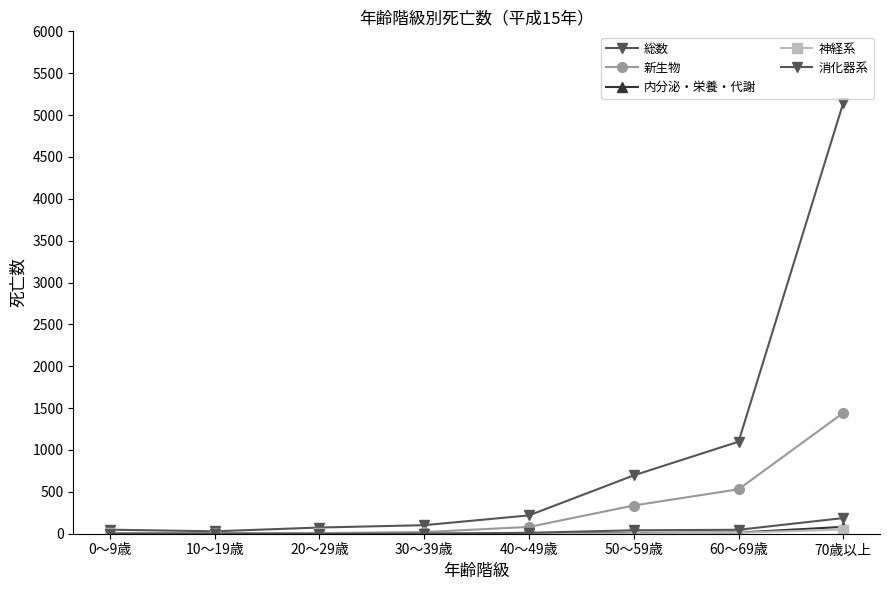

Reading left to right, extract all data points from this chart.

総数: 0〜9歳=48	10〜19歳=29	20〜29歳=74	30〜39歳=102	40〜49歳=219	50〜59歳=697	60〜69歳=1099	70歳以上=5148
新生物: 0〜9歳=4	10〜19歳=5	20〜29歳=7	30〜39歳=20	40〜49歳=81	50〜59歳=337	60〜69歳=531	70歳以上=1444
内分泌・栄養・代謝: 0〜9歳=1	10〜19歳=0	20〜29歳=0	30〜39歳=0	40〜49歳=1	50〜59歳=10	60〜69歳=14	70歳以上=82
神経系: 0〜9歳=3	10〜19歳=0	20〜29歳=4	30〜39歳=1	40〜49歳=1	50〜59歳=4	60〜69歳=12	70歳以上=50
消化器系: 0〜9歳=1	10〜19歳=1	20〜29歳=0	30〜39歳=1	40〜49歳=11	50〜59歳=41	60〜69歳=47	70歳以上=187